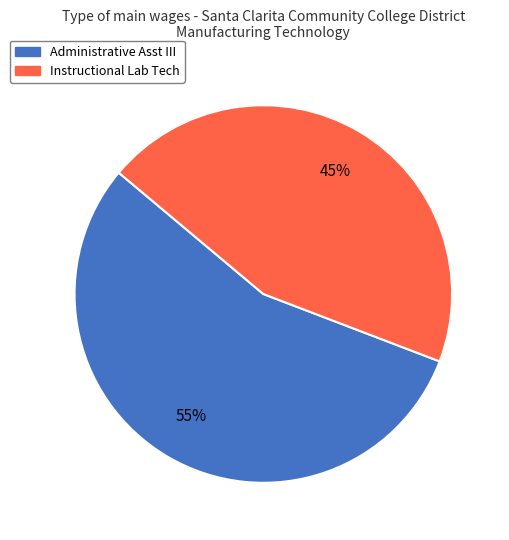

To the nearest percent, what is the combined percentage of Administrative Asst III and Instructional Lab Tech?

100%